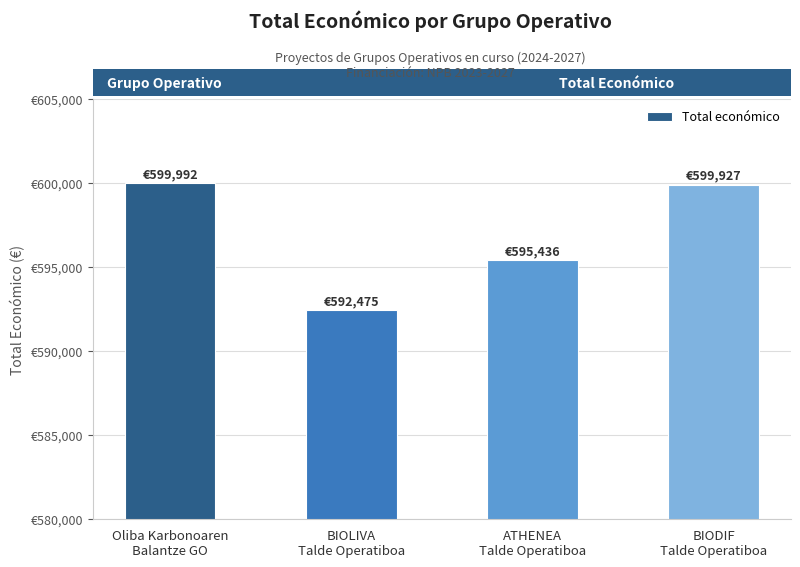

Reading left to right, extract all data points from this chart.

599992	592475	595436	599927